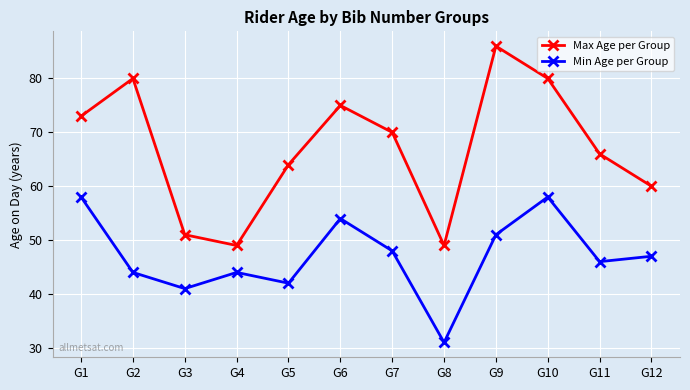

What is the average value of the Max Age per Group series?

67